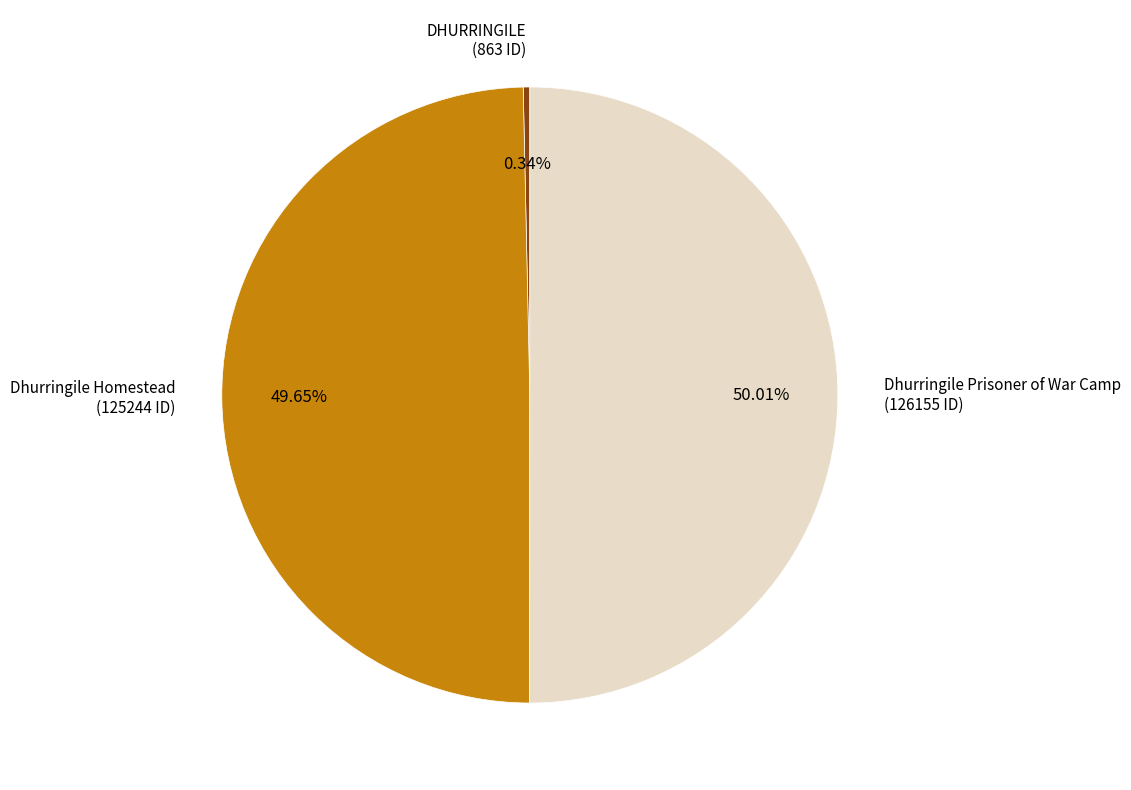

Which category has the smallest portion of the pie?

DHURRINGILE